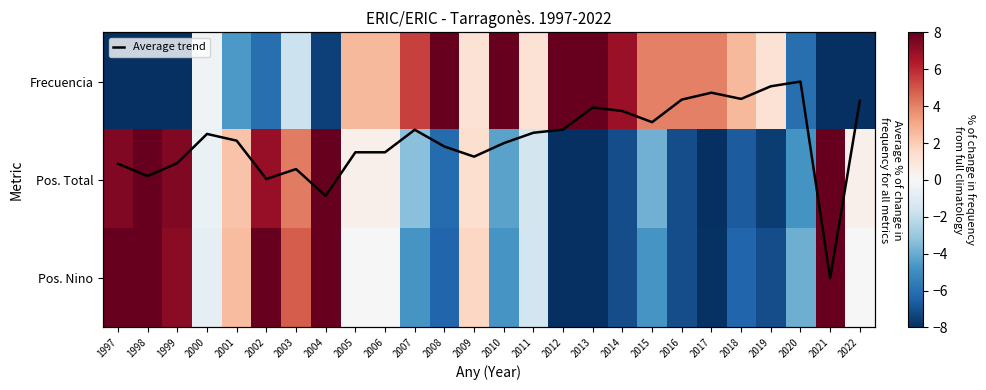

How many positive values does the Average trend series have?

25